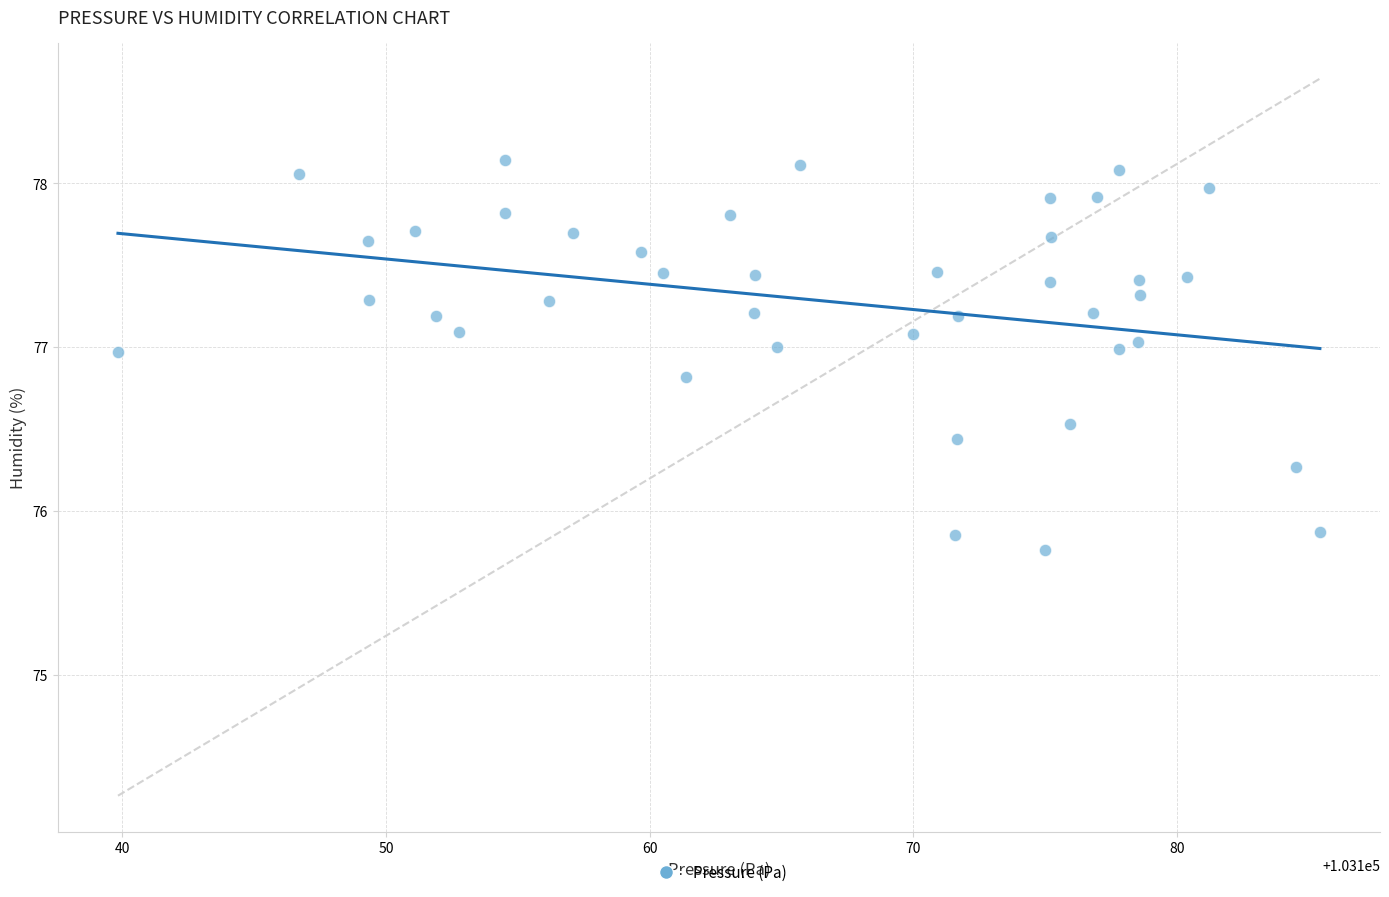

What is the range of Y values (max minus min)?

2.4